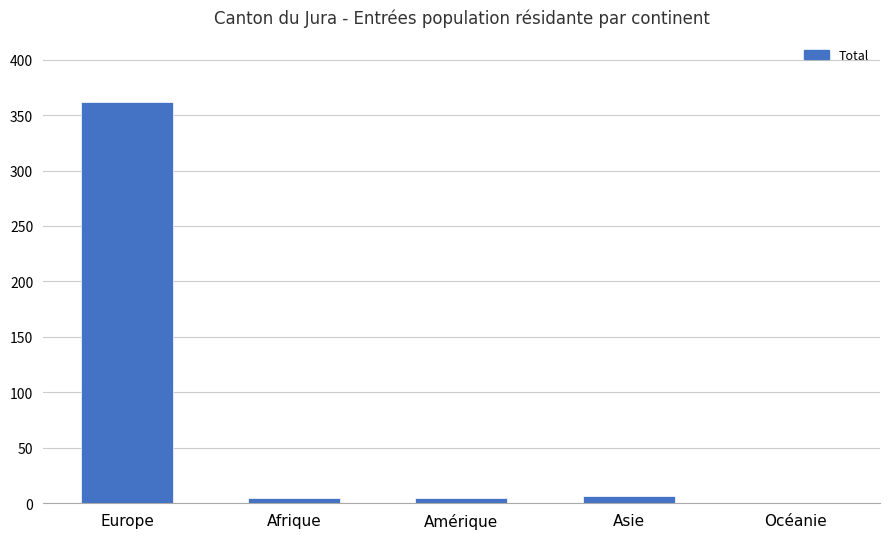

Which label corresponds to the largest value in the chart?

Europe